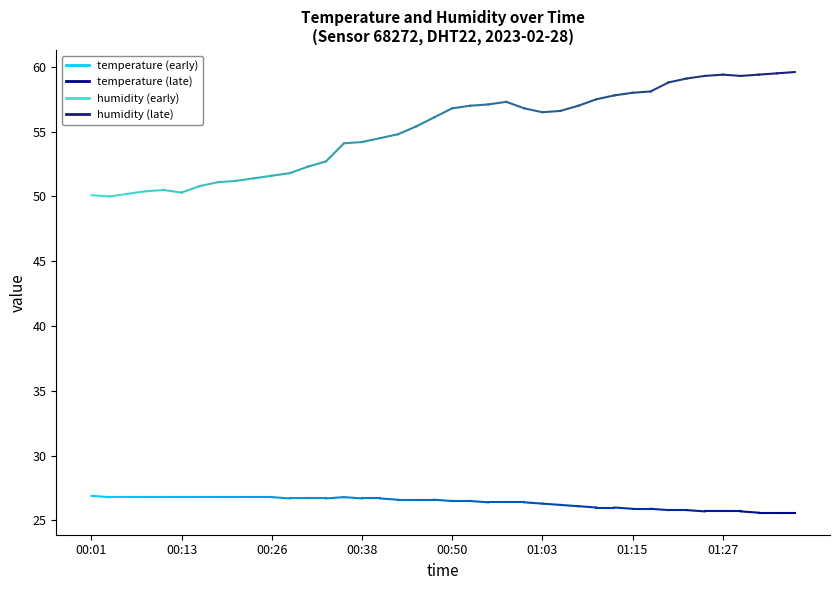

What is the total value across all series at 00:48?

82.7